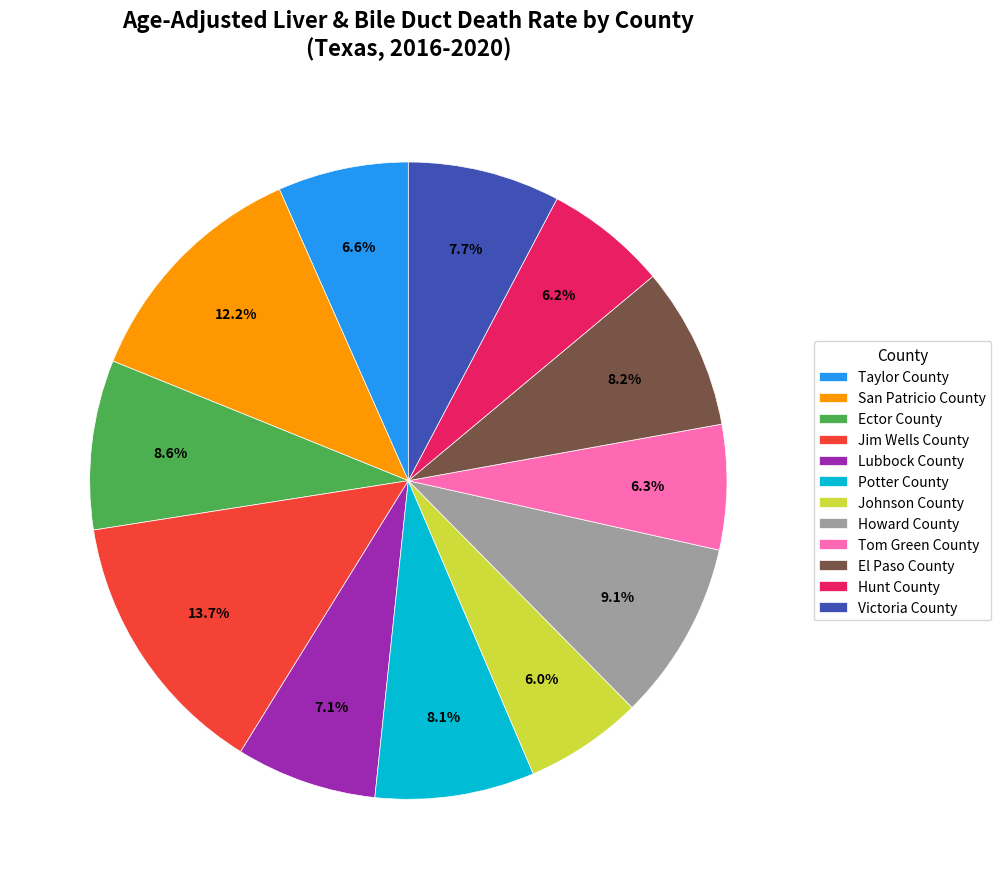

How many slices are in this pie chart?

12